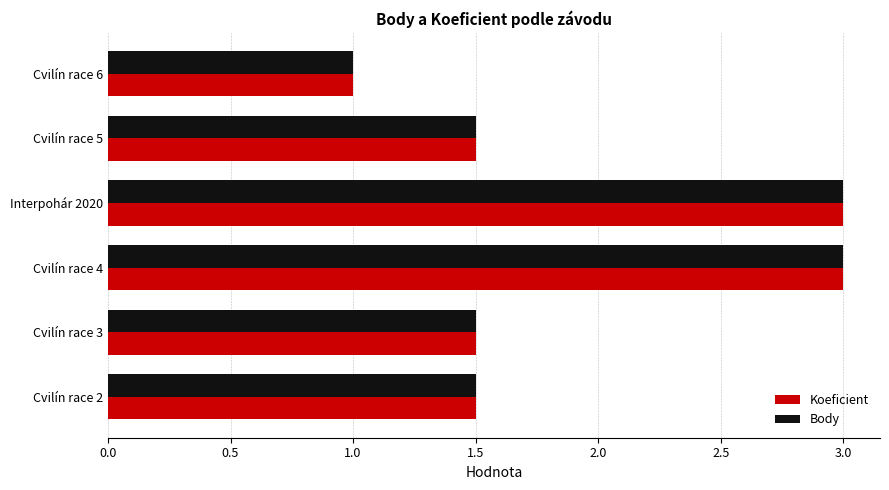

Is it true that Koeficient equals 1.0 at Cvilín race 6?

True